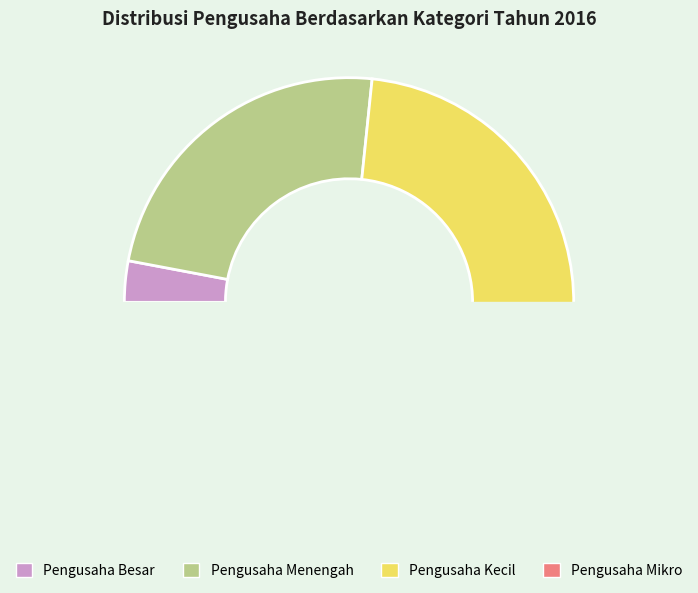

Rank the categories by value from lowest to highest.

Pengusaha Mikro, Pengusaha Besar, Pengusaha Menengah, Pengusaha Kecil